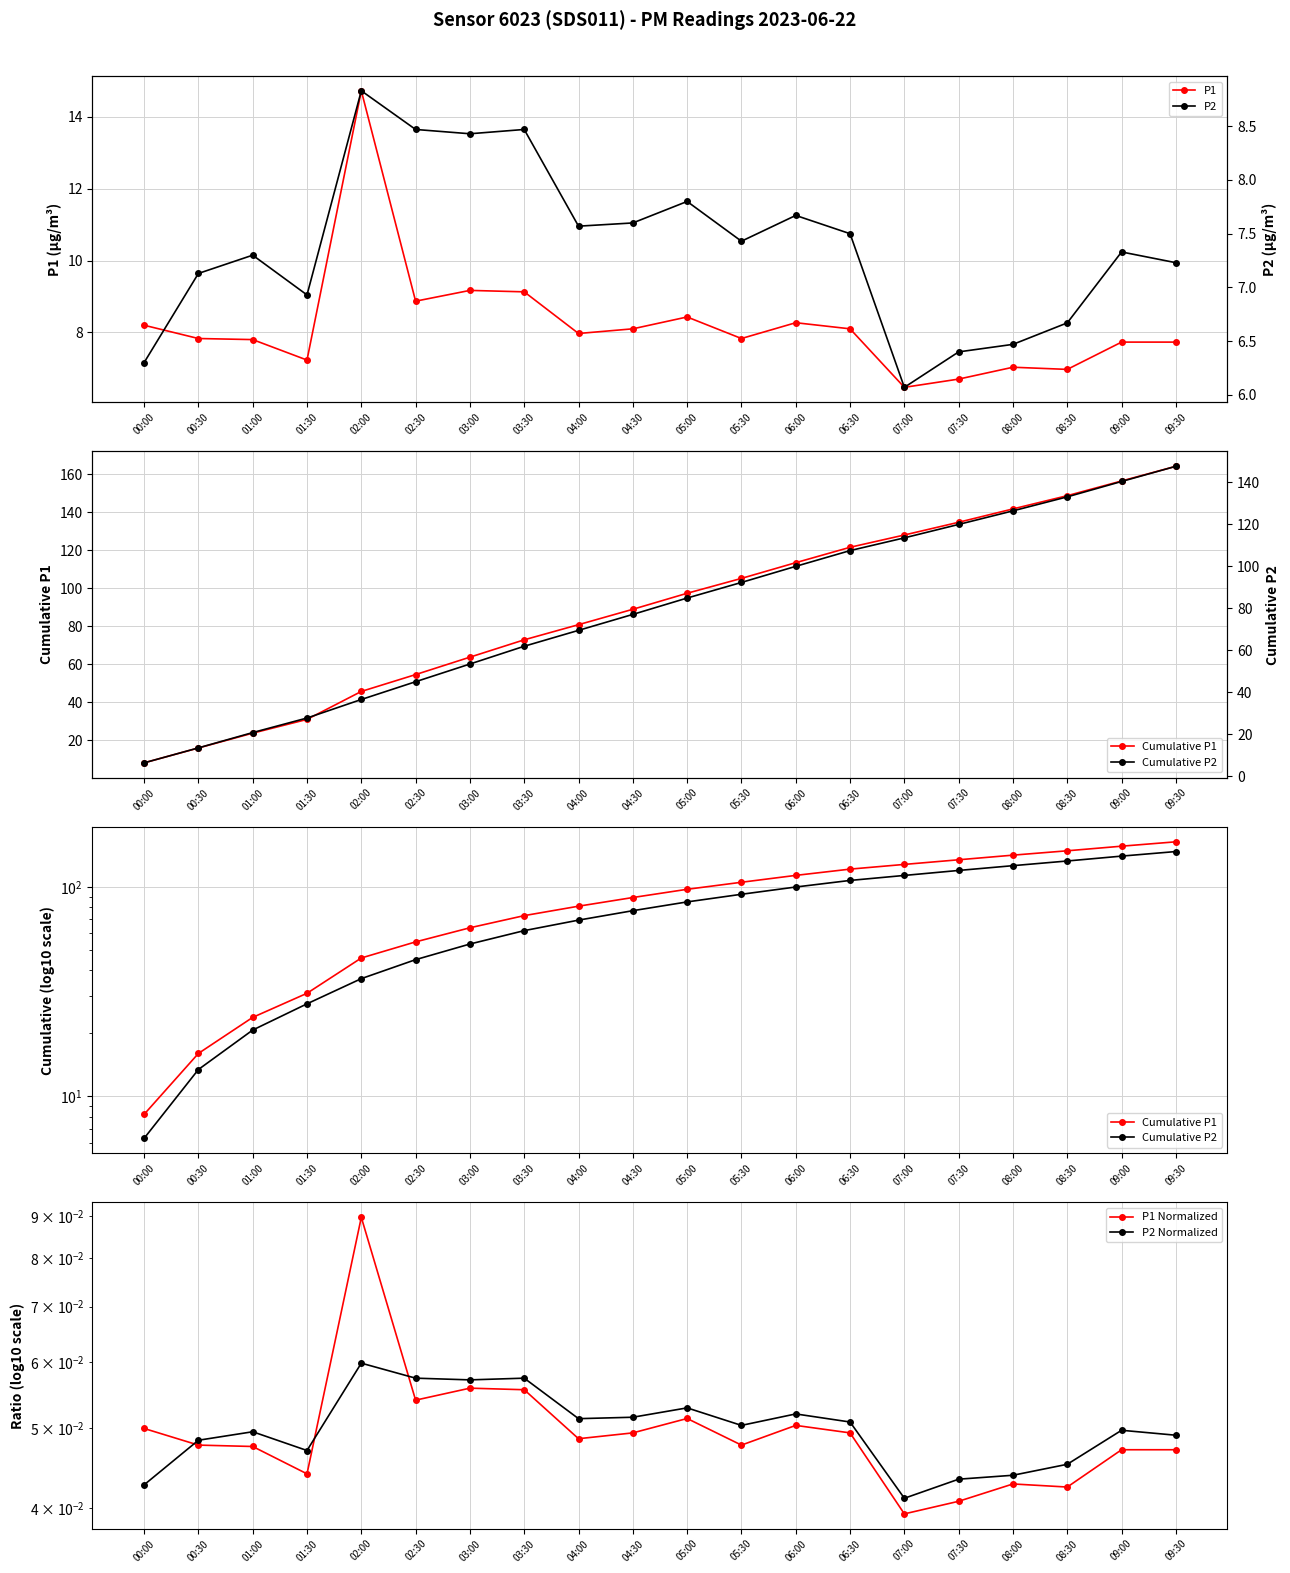

What is the difference between the second highest and minimum values in the Cumulative P1 series?

148.4